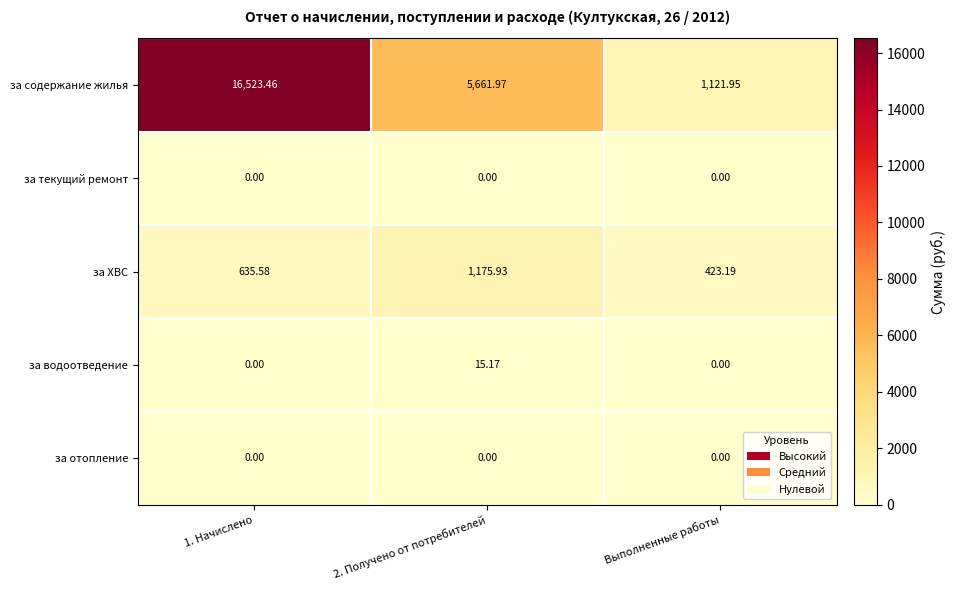

At which category is the sum across all series the highest?

1. Начислено